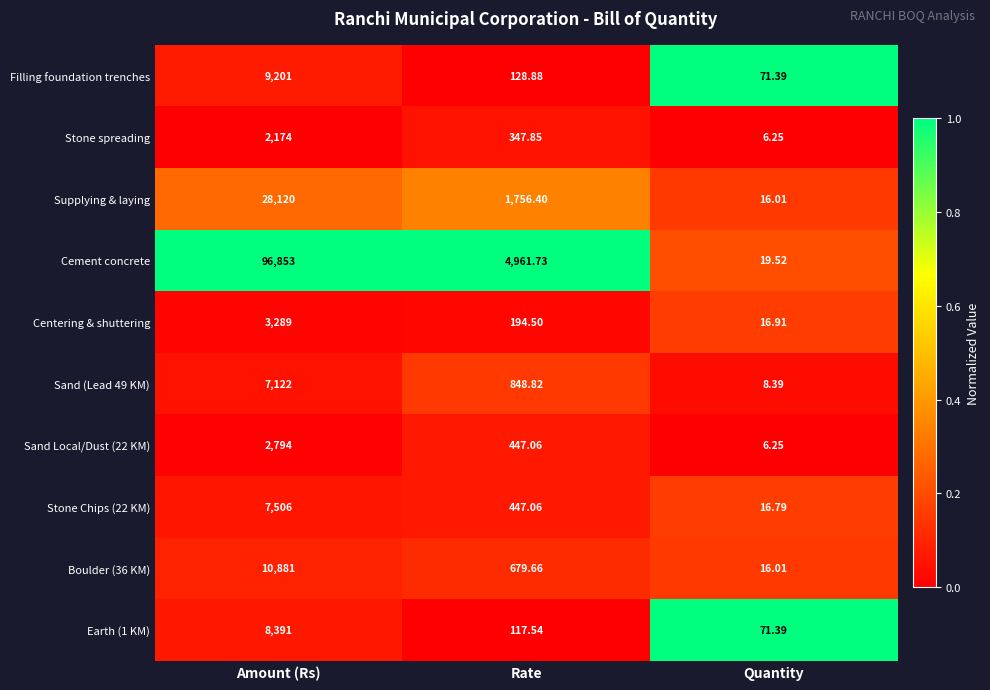

How many distinct data groups are displayed?

10